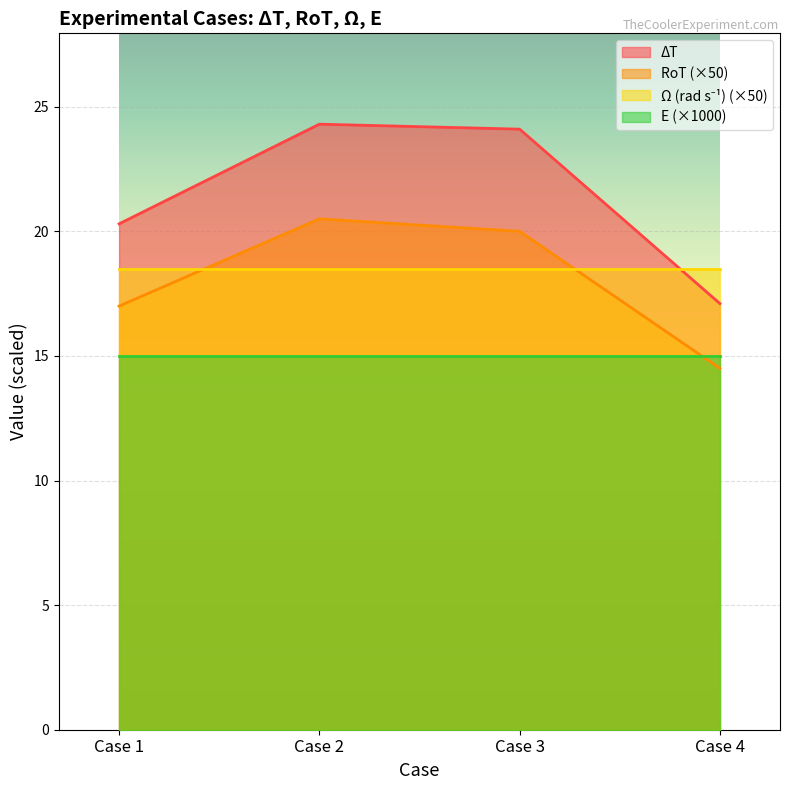

True or false: E (×1000) and ΔT cross at least once.

False